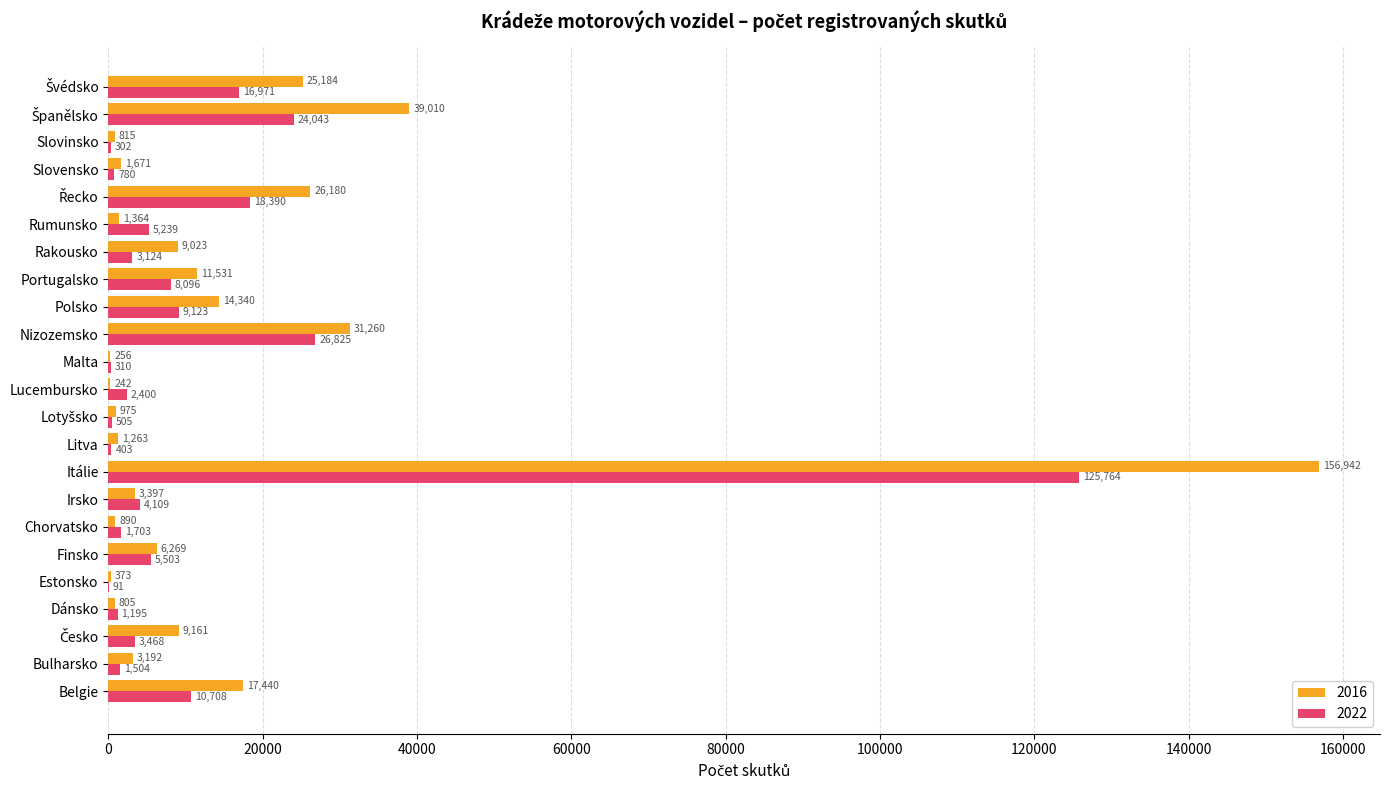

Is the value of 2016 at Rumunsko greater than the value of 2022 at Litva?

Yes